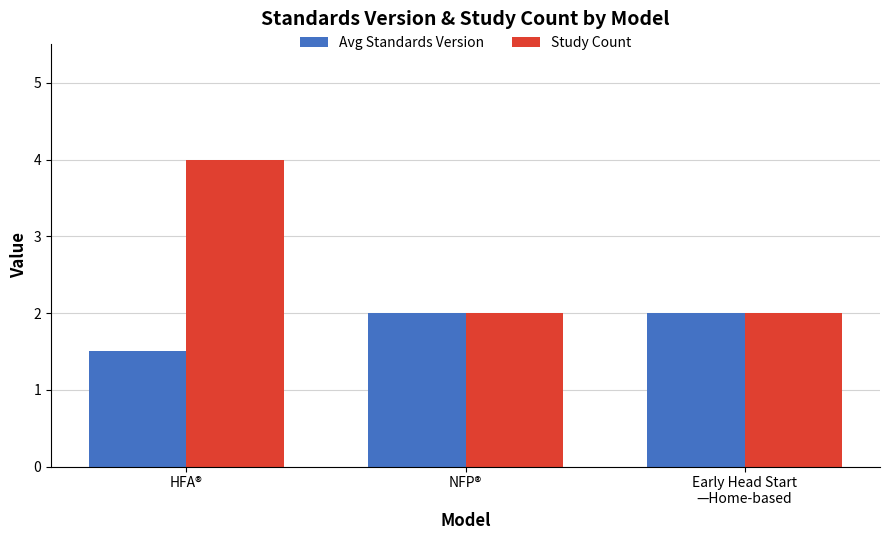

Count the number of categories in the chart.

3